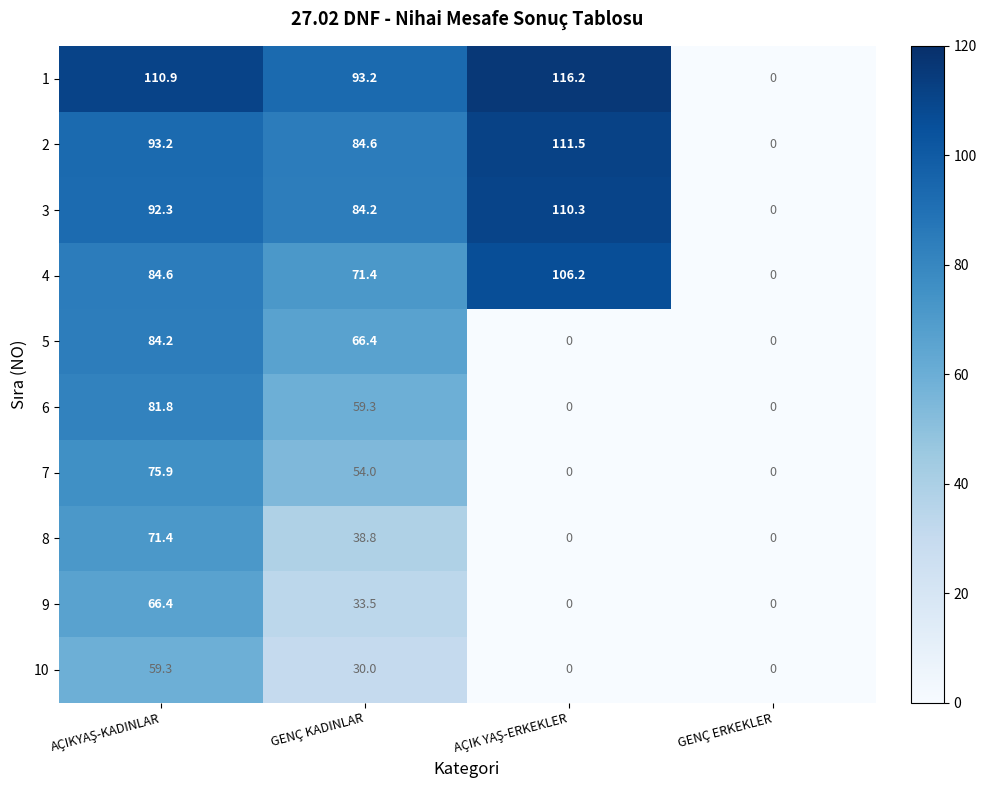

What is the spread (max minus min) of values at GENÇ KADINLAR?

63.2